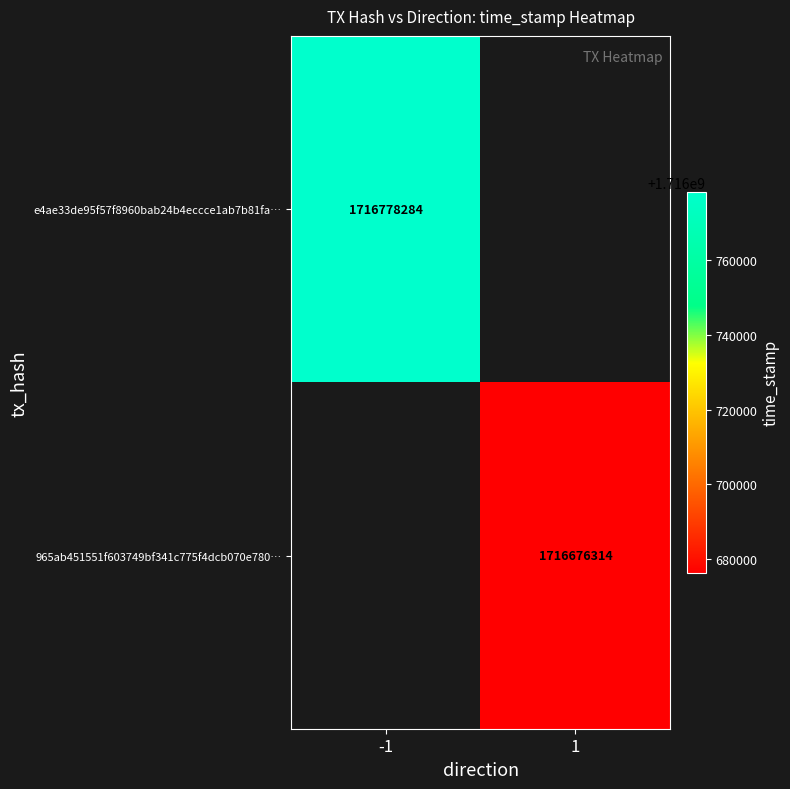

True or false: 965ab451551f603749bf341c775f4dcb070e780… has a value of 875108799 at 1.

False